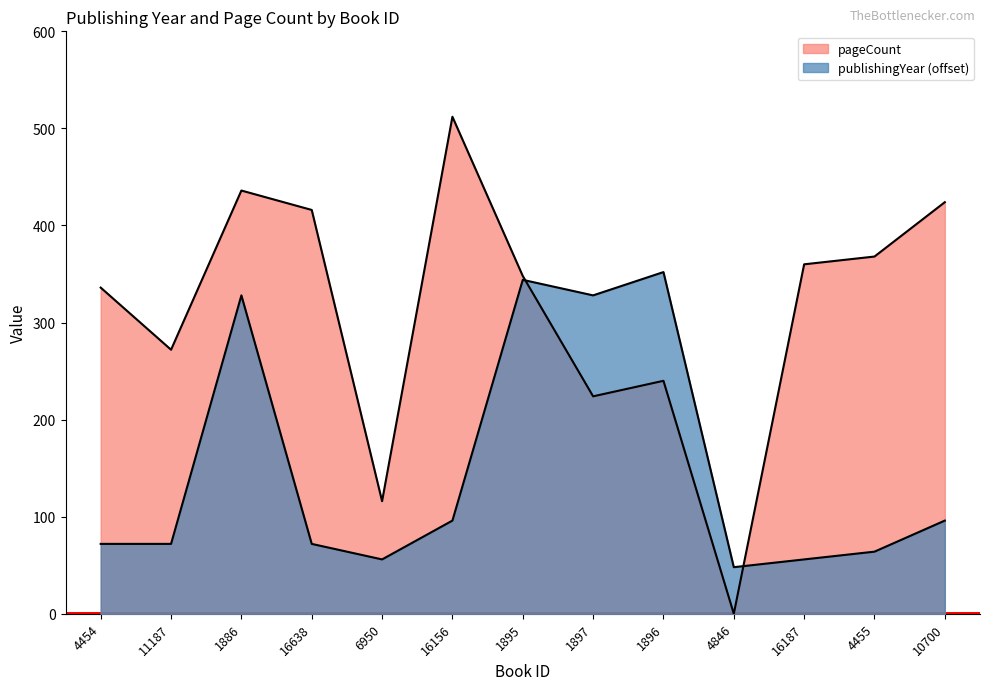

The value of publishingYear at 16638 is 110. True or false?

False